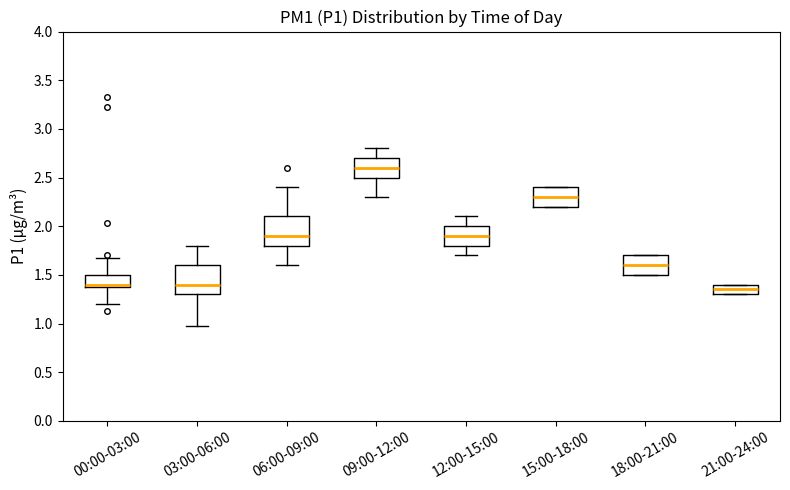

Reading left to right, read every box against the y-axis: the position of its median line, the range the box covers, and the ends of its whiskers. The values are not printed on the chart, so give them approximately, as read against the axis.

00:00-03:00: median 1.40 (just above the box's lower edge), box 1.40 to 1.50, whiskers 1.20 to 1.65
03:00-06:00: median 1.40, box 1.30 to 1.60, whiskers 0.95 to 1.80
06:00-09:00: median 1.90, box 1.80 to 2.10, whiskers 1.60 to 2.40
09:00-12:00: median 2.60, box 2.50 to 2.70, whiskers 2.30 to 2.80
12:00-15:00: median 1.90, box 1.80 to 2.00, whiskers 1.70 to 2.10
15:00-18:00: median 2.30, box 2.20 to 2.40, whiskers 2.20 to 2.40
18:00-21:00: median 1.60, box 1.50 to 1.70, whiskers 1.50 to 1.70
21:00-24:00: median 1.35, box 1.30 to 1.40, whiskers 1.30 to 1.40